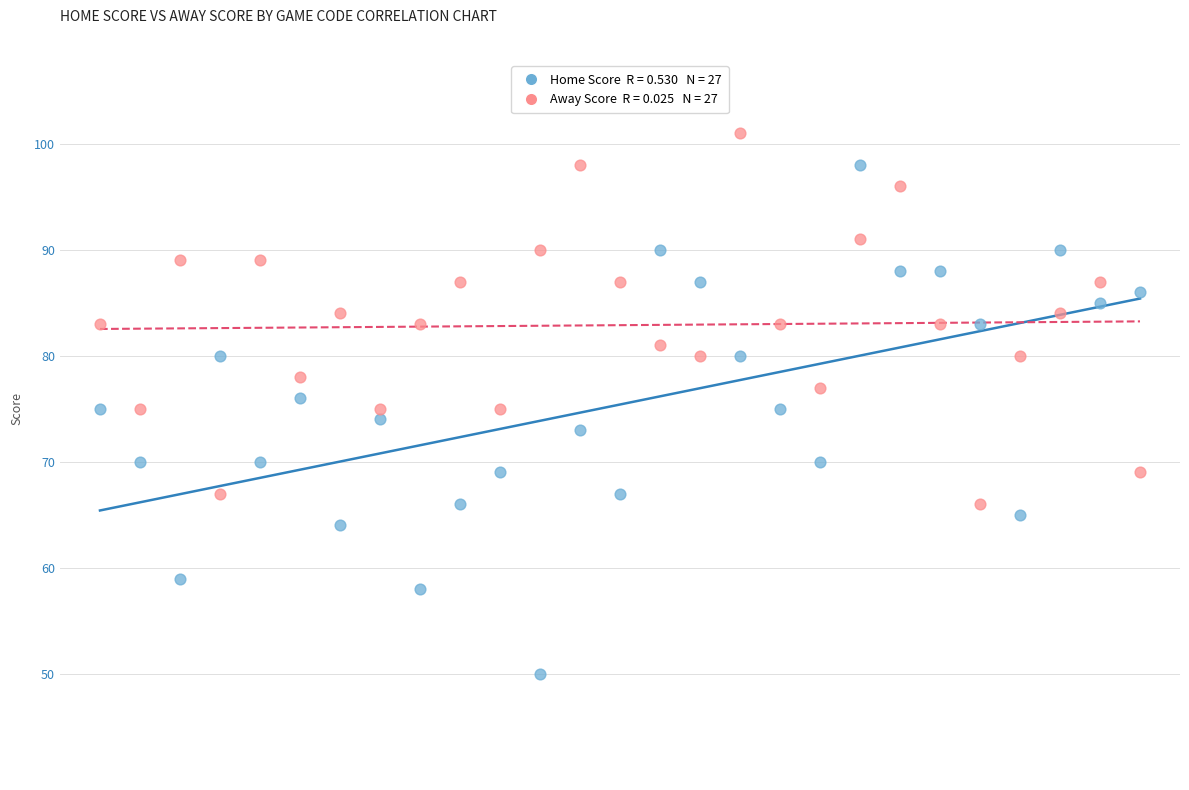

Across all data points, what is the range of Y values (max minus min)?

51